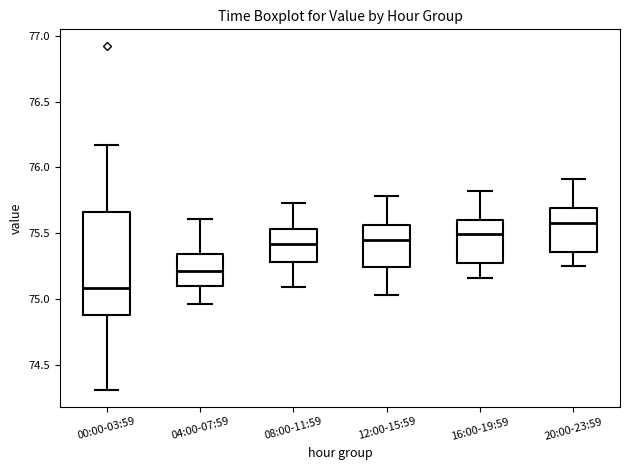

Which box's median line is the highest?

20:00-23:59